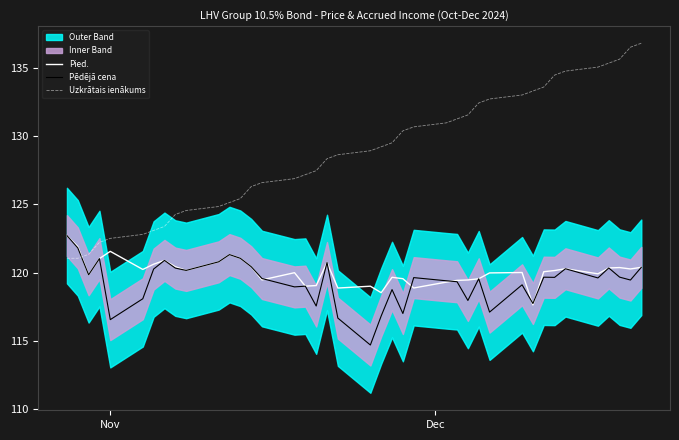

After their last crossing, which series has the higher values: Pēdējā cena or Uzkrātais ienākums?

Uzkrātais ienākums